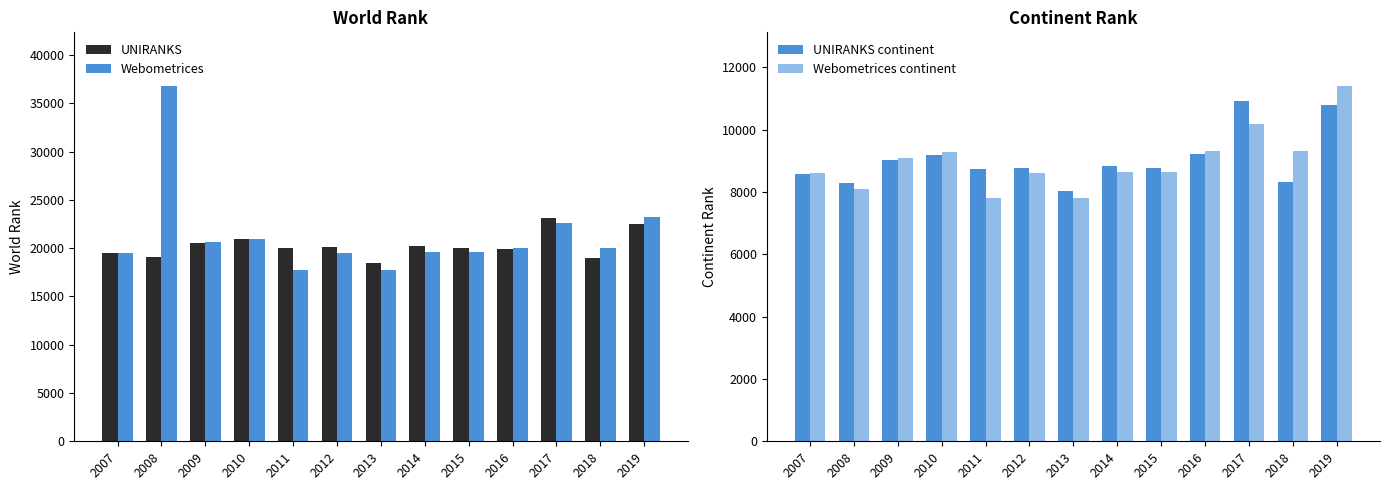

Reading left to right, what are all the values shown in this chart?

UNIRANKS: 2007=19536	2008=19068	2009=20524	2010=20942	2011=20052	2012=20112	2013=18501	2014=20242	2015=20067	2016=19920	2017=23130	2018=19014	2019=22533
Webometrices: 2007=19492	2008=36831	2009=20609	2010=20974	2011=17733	2012=19546	2013=17746	2014=19620	2015=19624	2016=20024	2017=22590	2018=20025	2019=23184
UNIRANKS continent: 2007=8563	2008=8280	2009=9008	2010=9179	2011=8746	2012=8770	2013=8043	2014=8842	2015=8758	2016=9223	2017=10900	2018=8315	2019=10776
Webometrices continent: 2007=8593	2008=8080	2009=9095	2010=9265	2011=7793	2012=8618	2013=7794	2014=8638	2015=8644	2016=9297	2017=10172	2018=9297	2019=11407